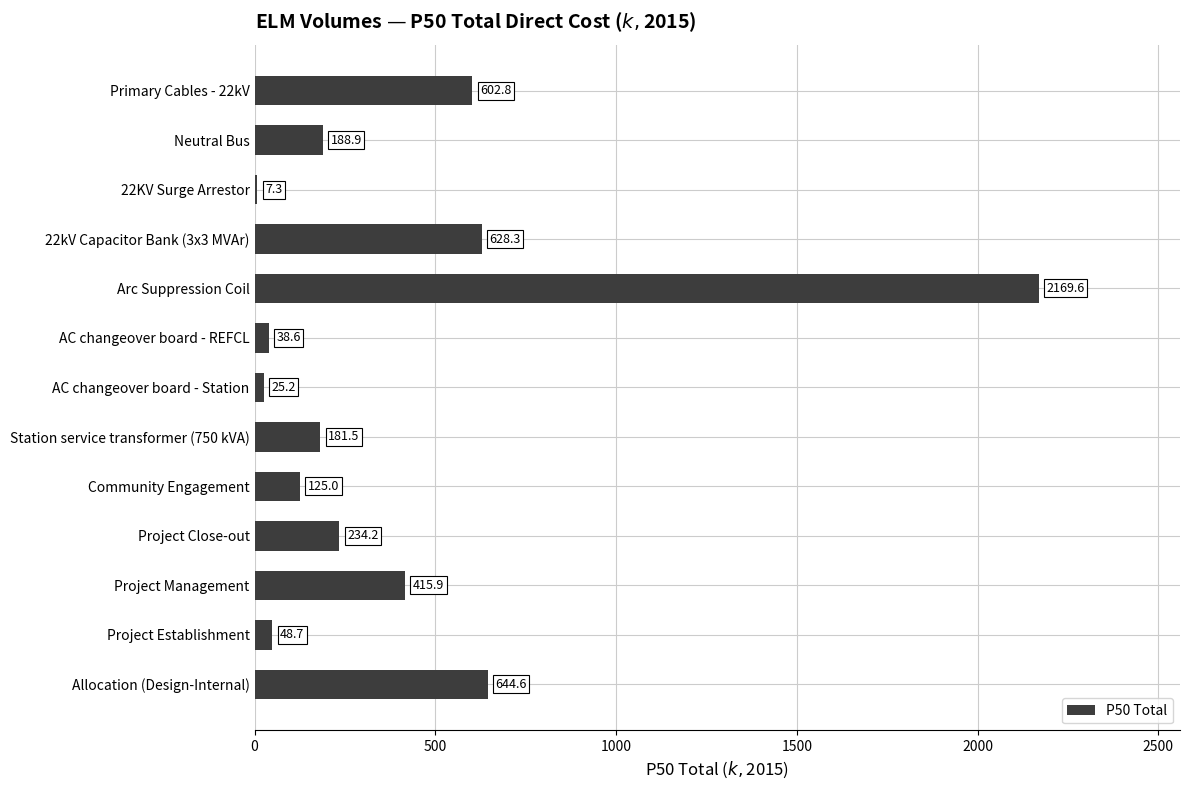

Which has a higher value, Project Management or 22KV Surge Arrestor?

Project Management